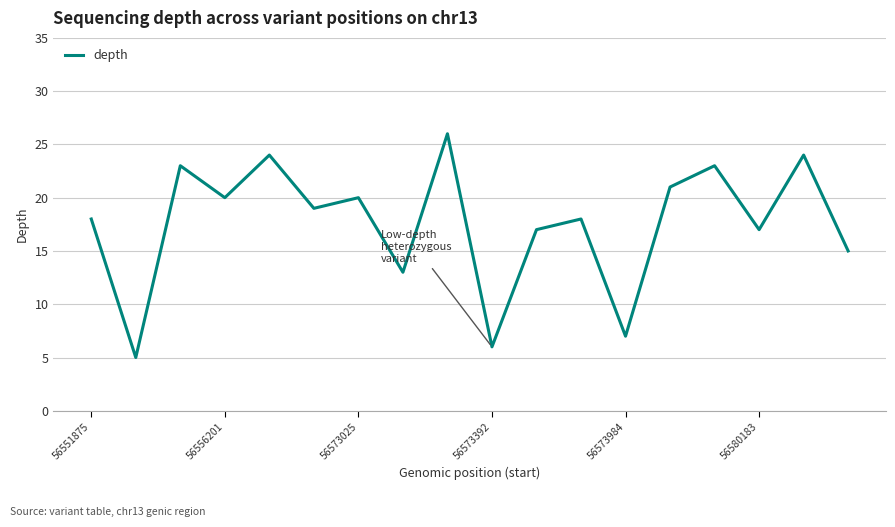

What is the maximum value shown in the chart?

26